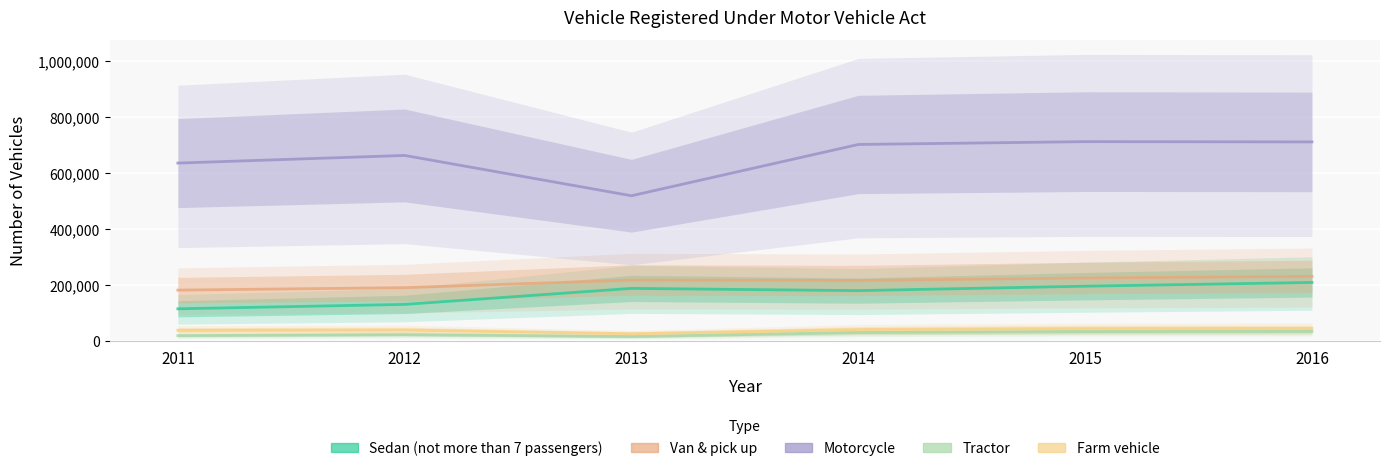

What is the sum of all Van & pick up values?

1262167